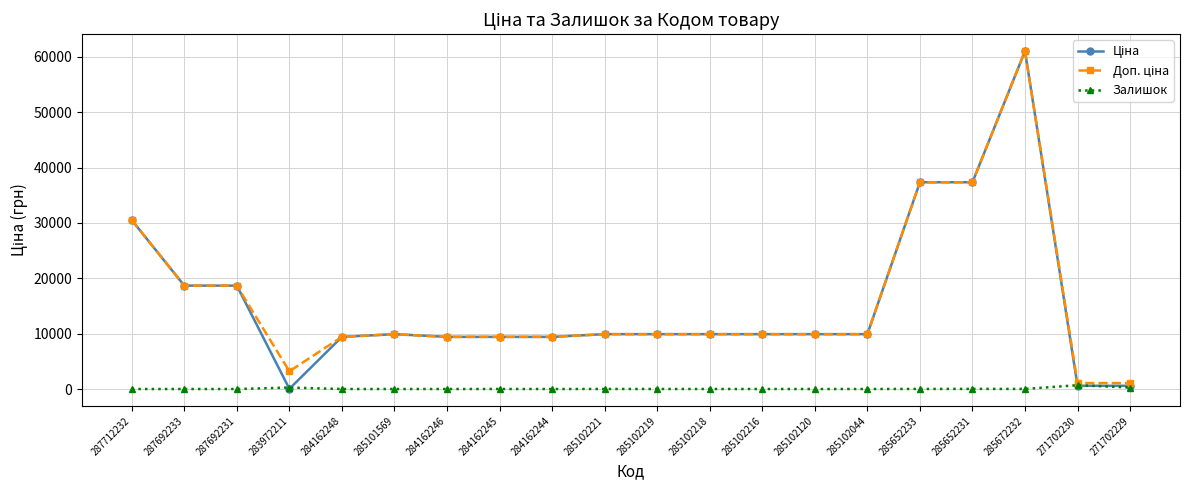

What is the greatest value displayed?

61024.7